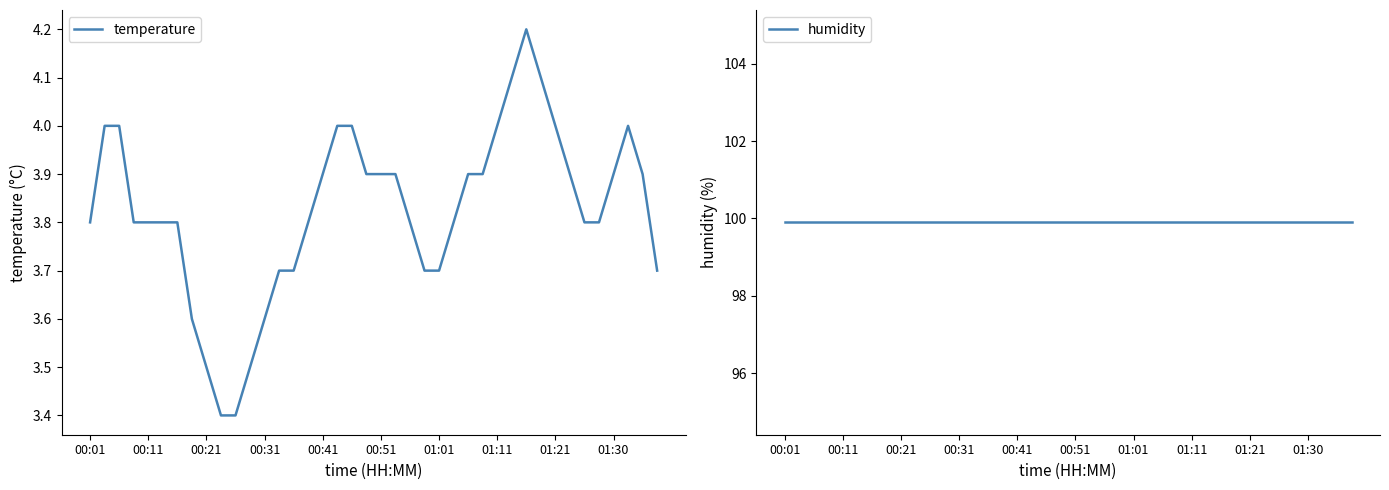

True or false: temperature and humidity intersect in this chart.

False